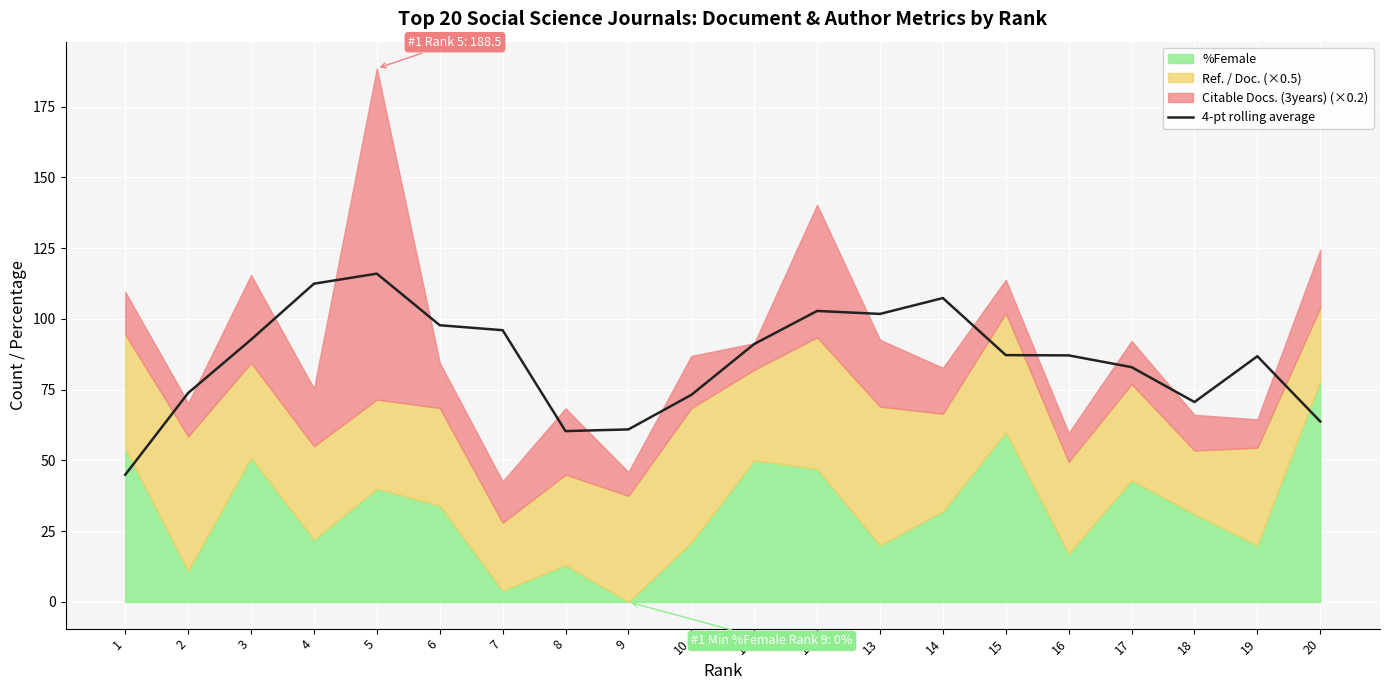

True or false: 4-pt rolling average has a value of 155.1 at 12.

False